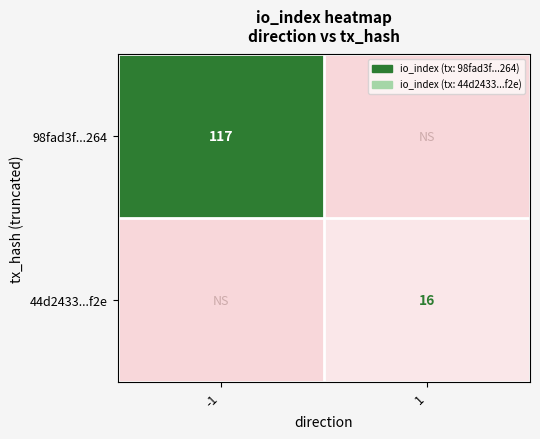

True or false: 44d2433...f2e has a value of 16 at 1.

True